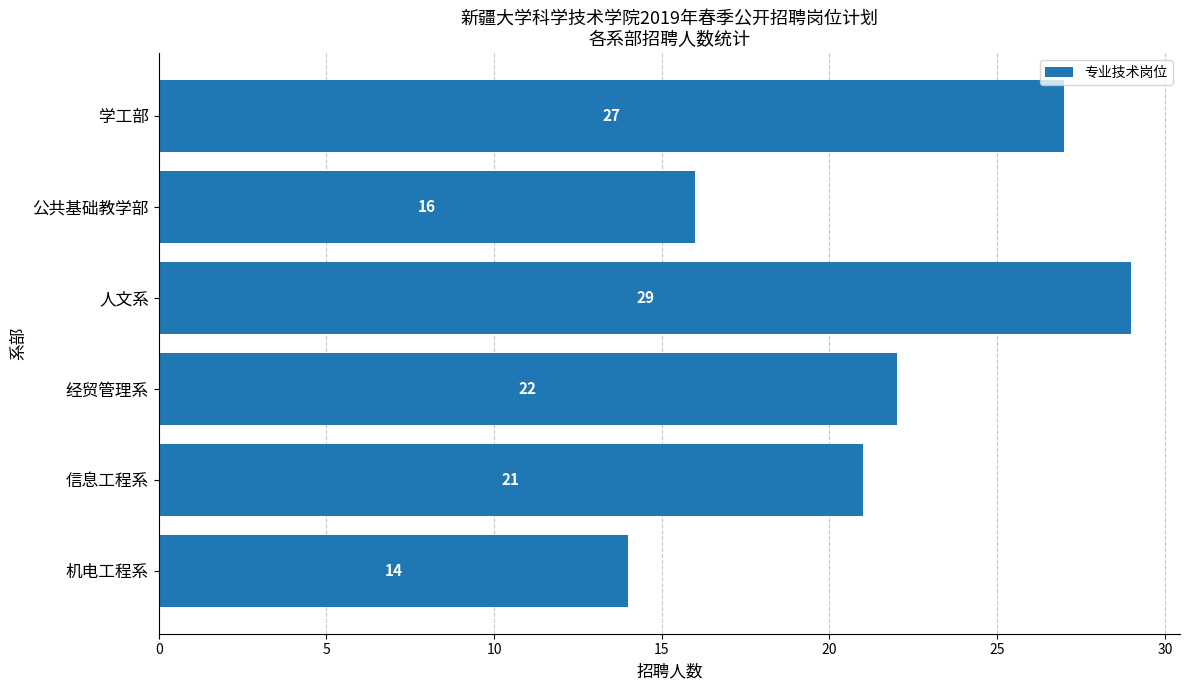

Rank the categories by value from lowest to highest.

机电工程系, 公共基础教学部, 信息工程系, 经贸管理系, 学工部, 人文系